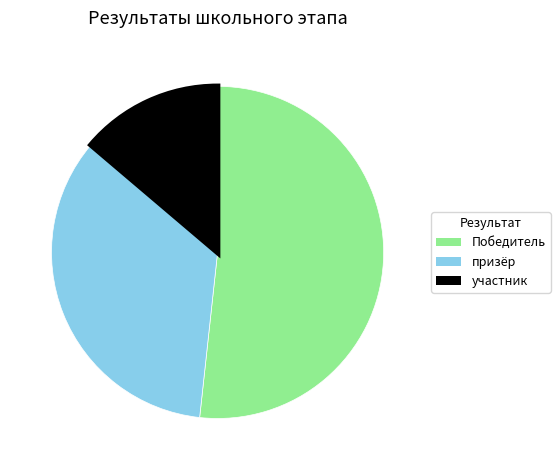

The Победитель slice represents 63% of the pie. True or false?

False